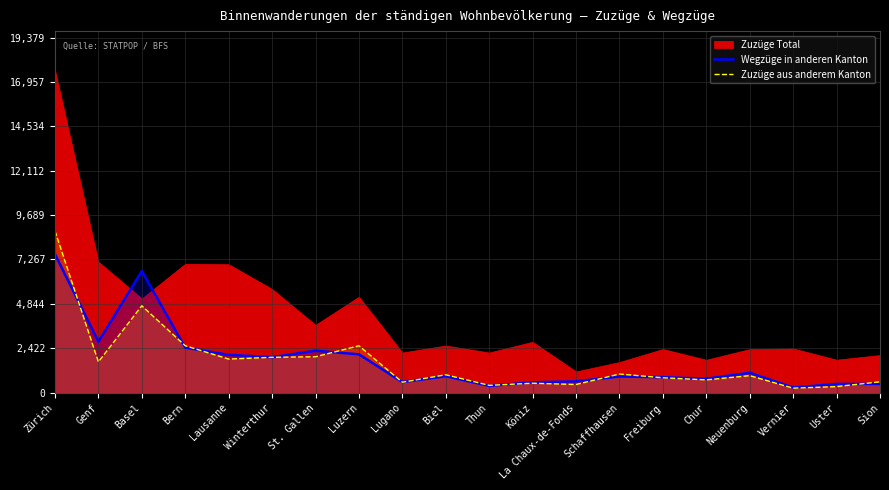

In Wegzüge in anderen Kanton, how many points are higher than both neighbors (excluding endpoints)?

6